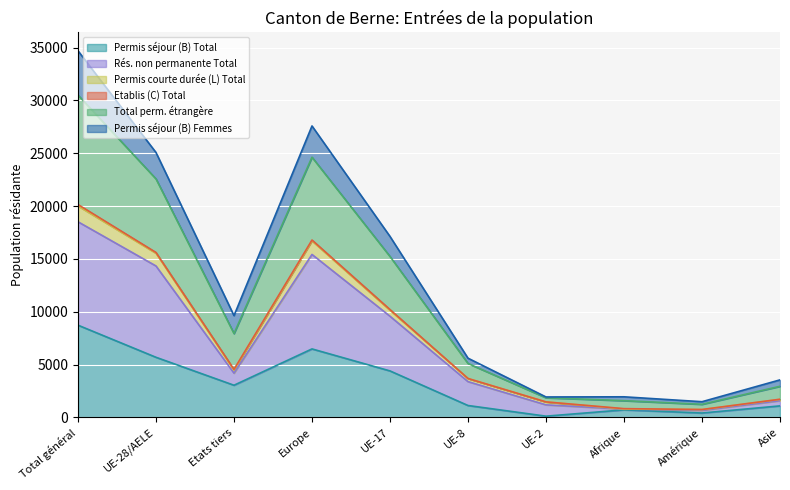

True or false: Rés. non permanente Total and Permis courte durée (L) Total intersect in this chart.

False